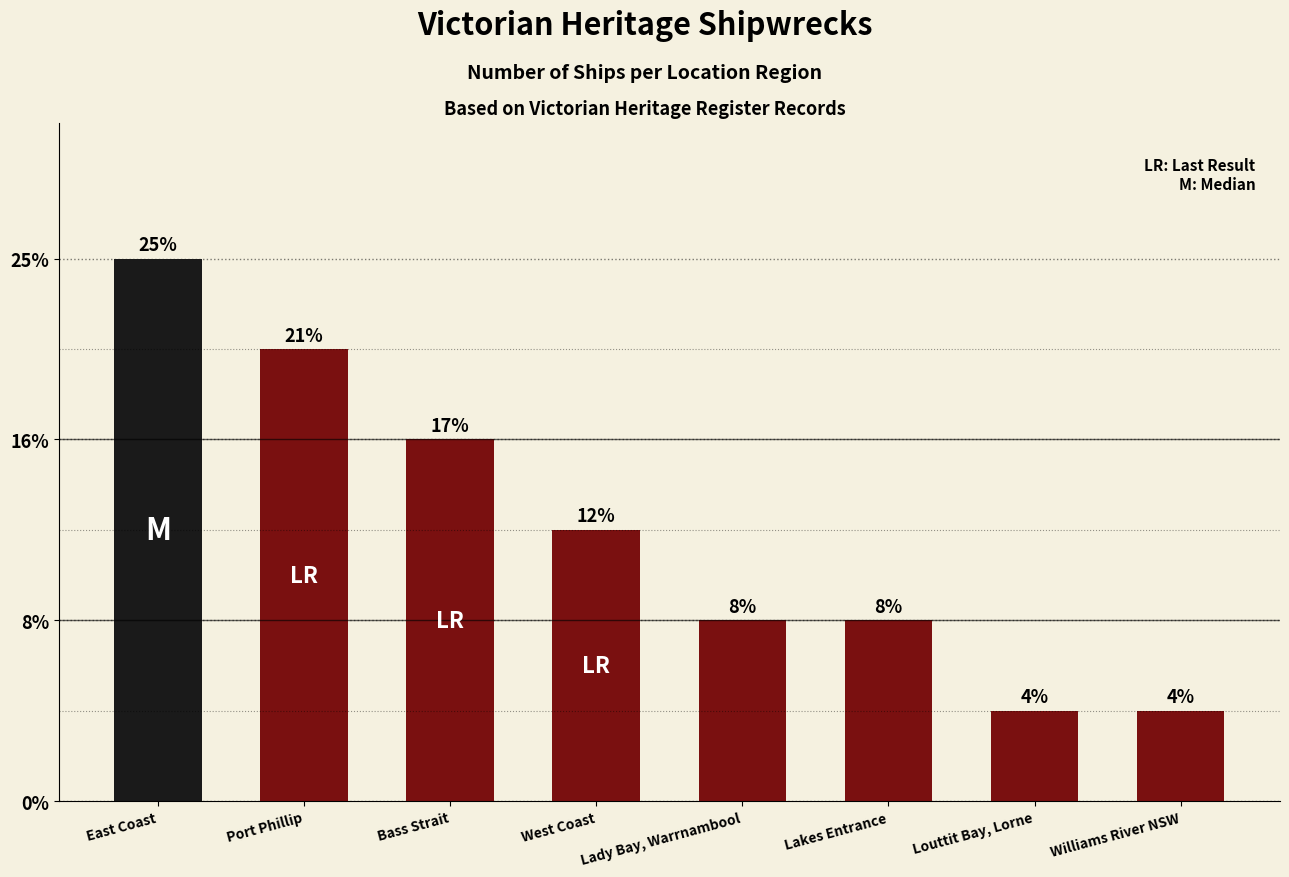

Are the bars horizontal?

No